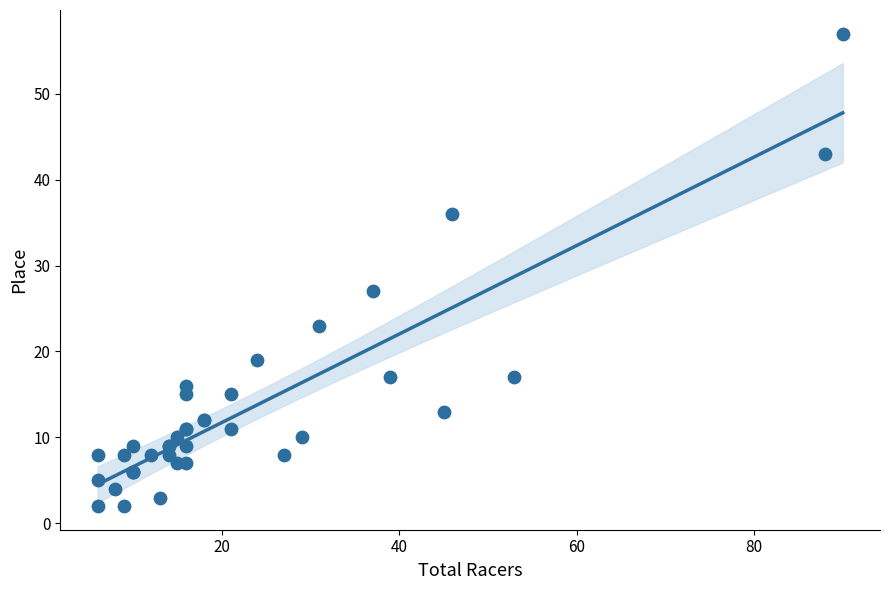

What Y value in the scatter plot is closest to 29?

27